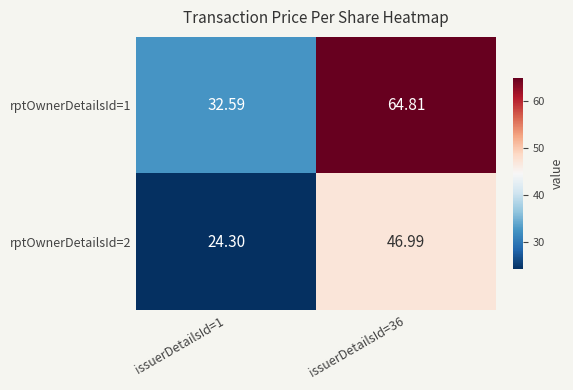

At how many categories does at least one series exceed 41?

1